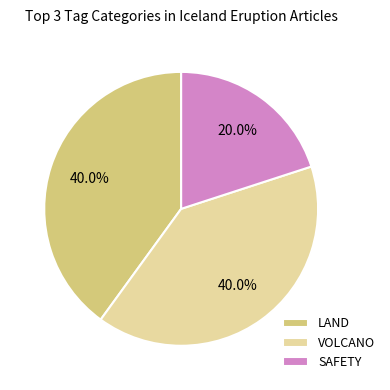

To the nearest percent, what portion does VOLCANO represent?

40%